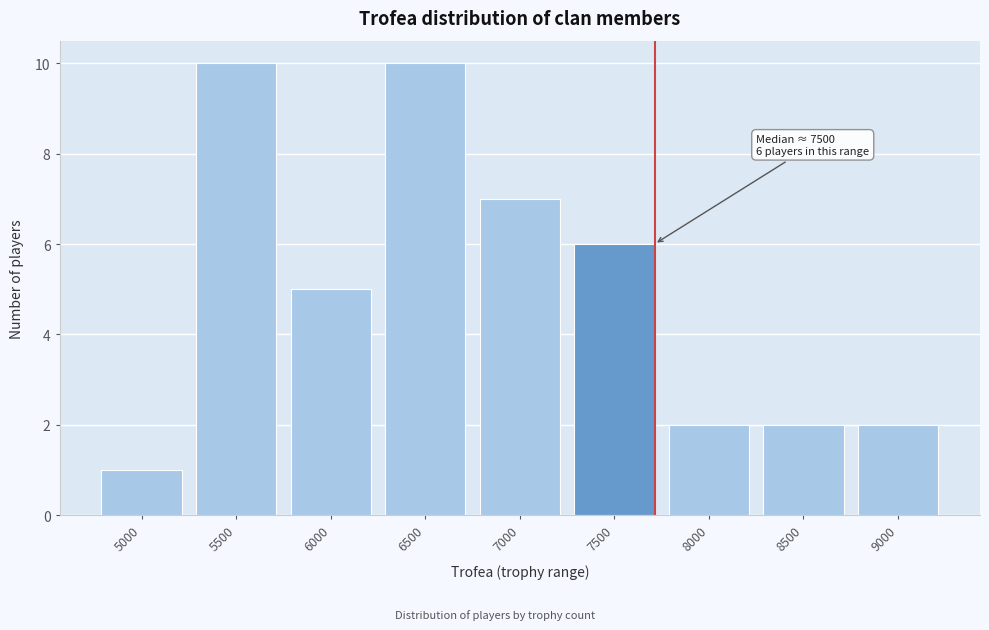

Reading right to left, transcribe all the data shown in this chart.

2	2	2	6	7	10	5	10	1